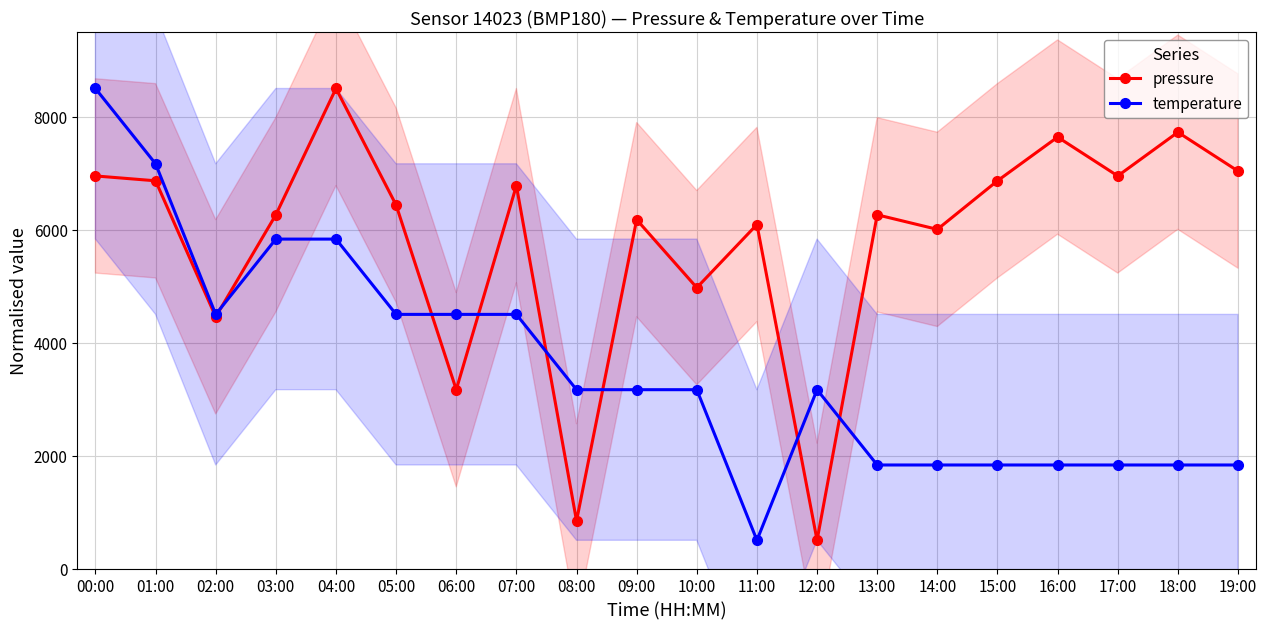

At which label is temperature closest to 4500?

02:00